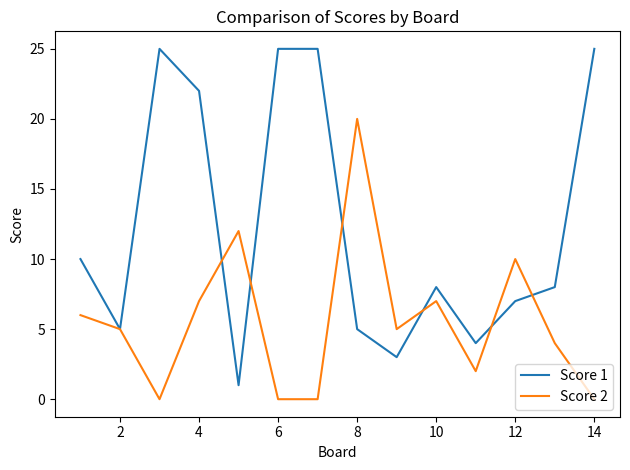

List the series in order of their overall mean, lowest first.

Score 2, Score 1